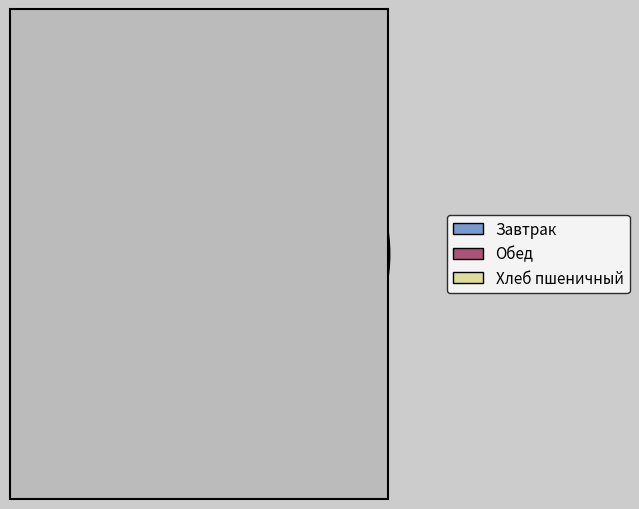

To the nearest percent, what is the average slice percentage?

33%